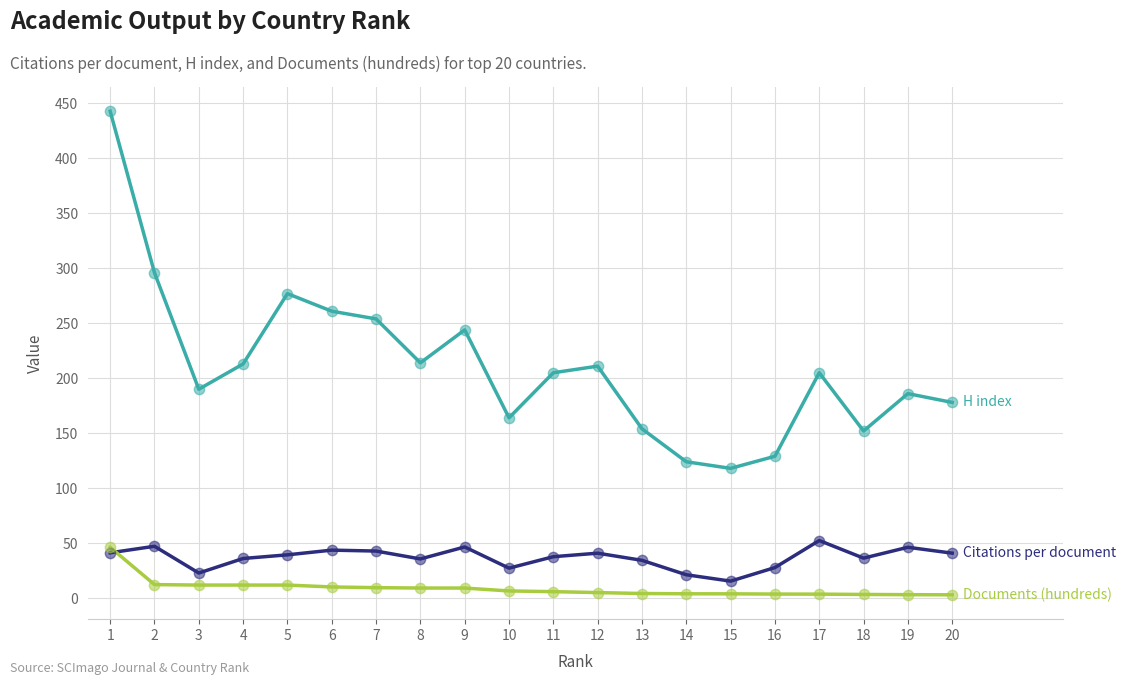

What is the total value across all series at 3?

224.6